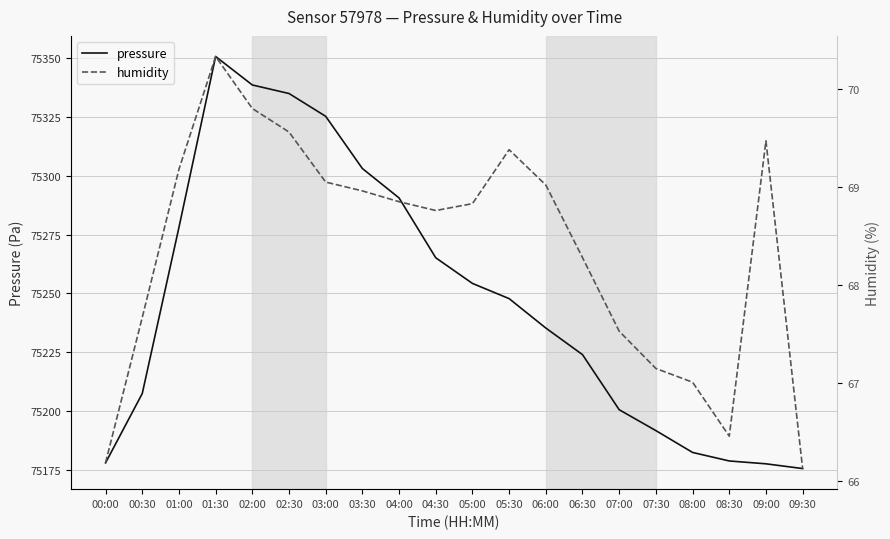

True or false: pressure has a value of 75223.9 at 06:30.

True